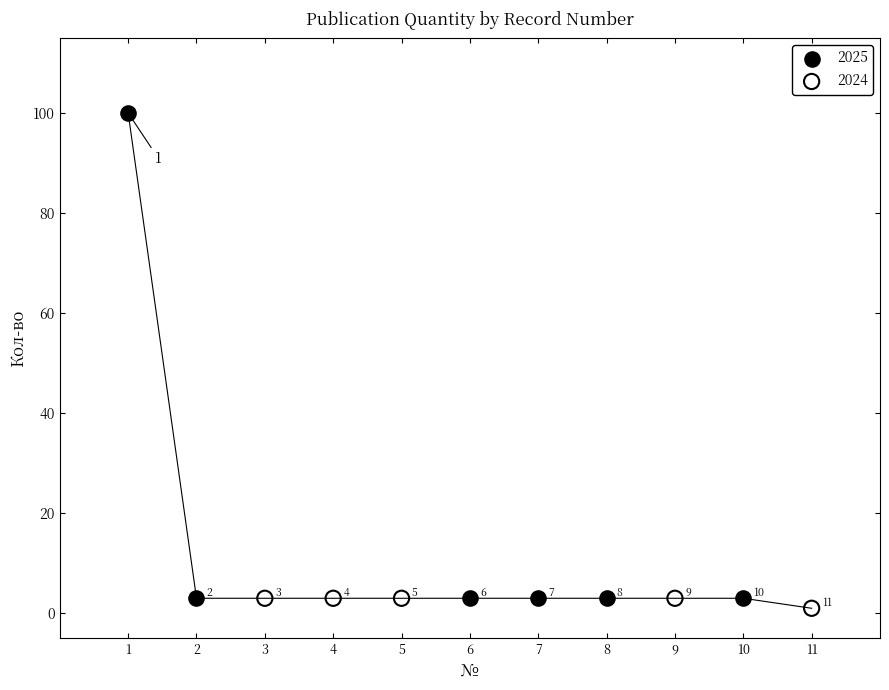

Which series has the largest Y range (max minus min)?

2025